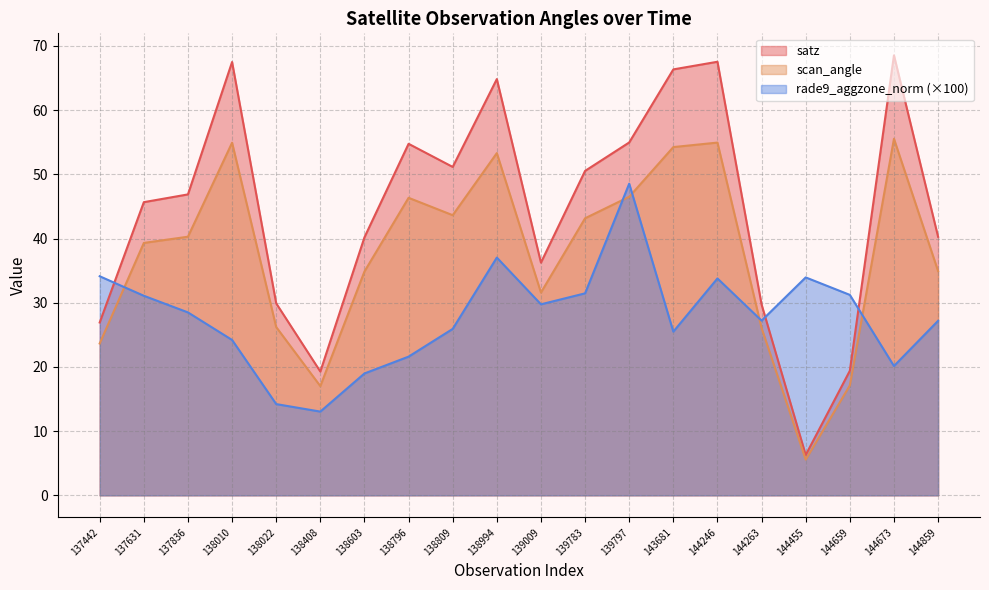

What value does the satz series have at 138022?

29.9